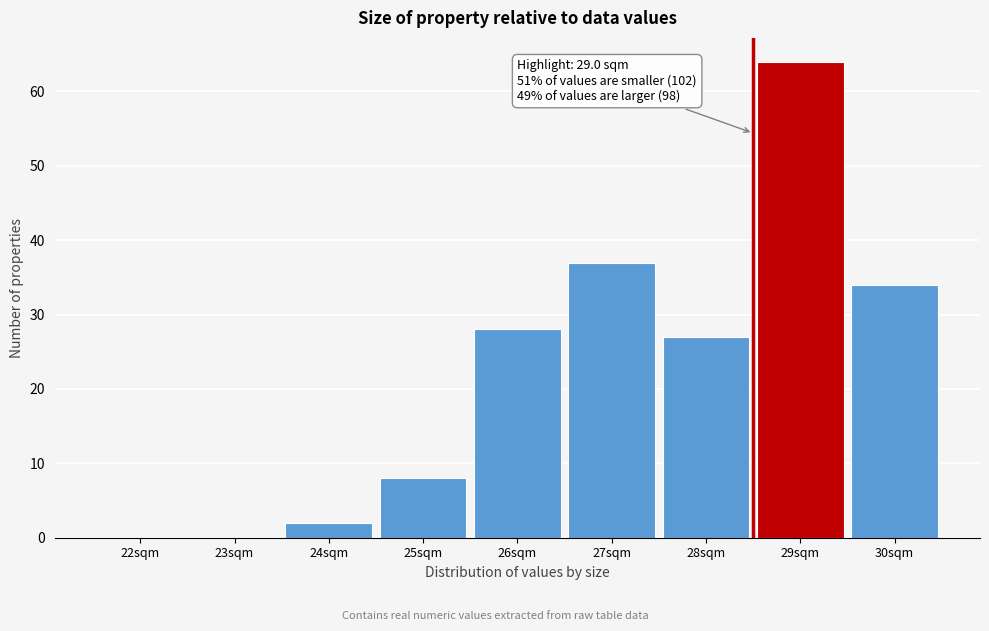

Reading left to right, what are all the values shown in this chart?

22sqm=0	23sqm=0	24sqm=2	25sqm=8	26sqm=28	27sqm=37	28sqm=27	29sqm=64	30sqm=34